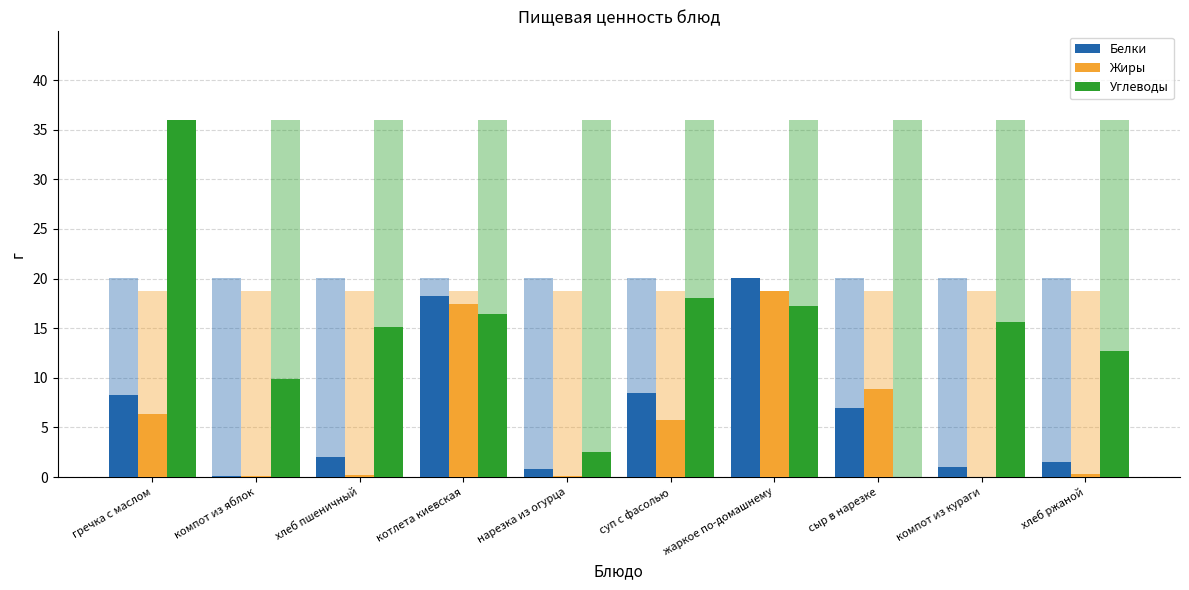

What is the total value across all series at жаркое по-домашнему?

56.0